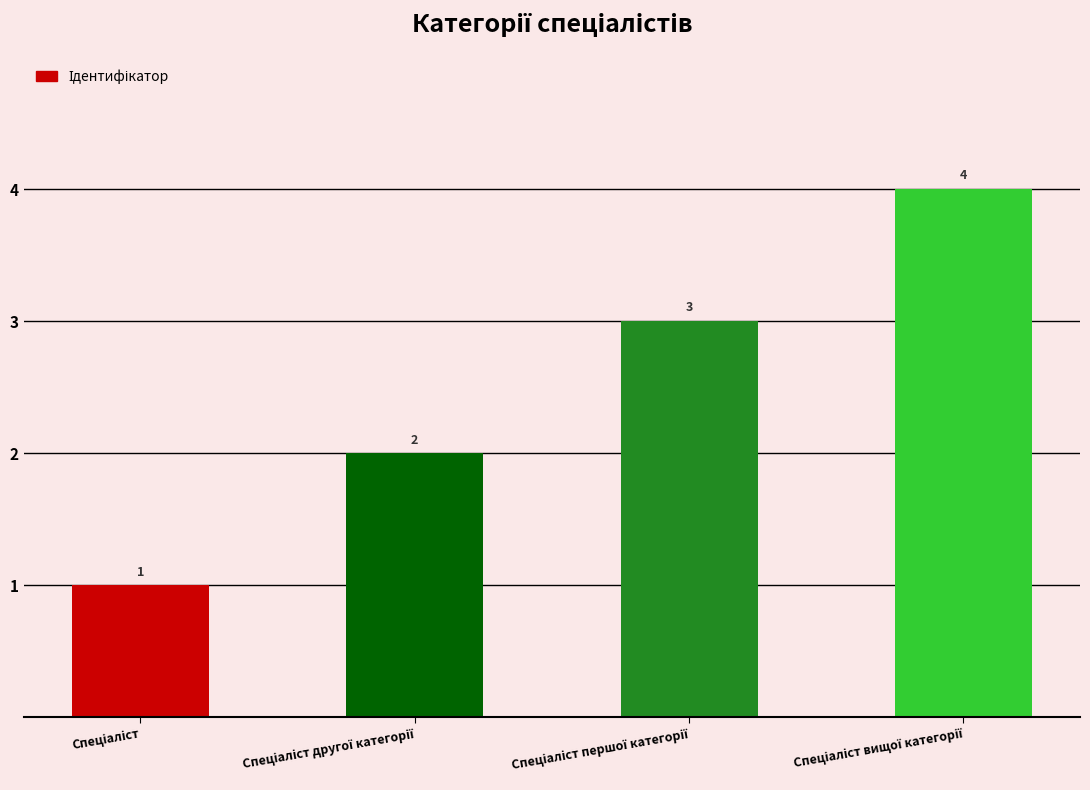

What is the minimum value shown in the chart?

1